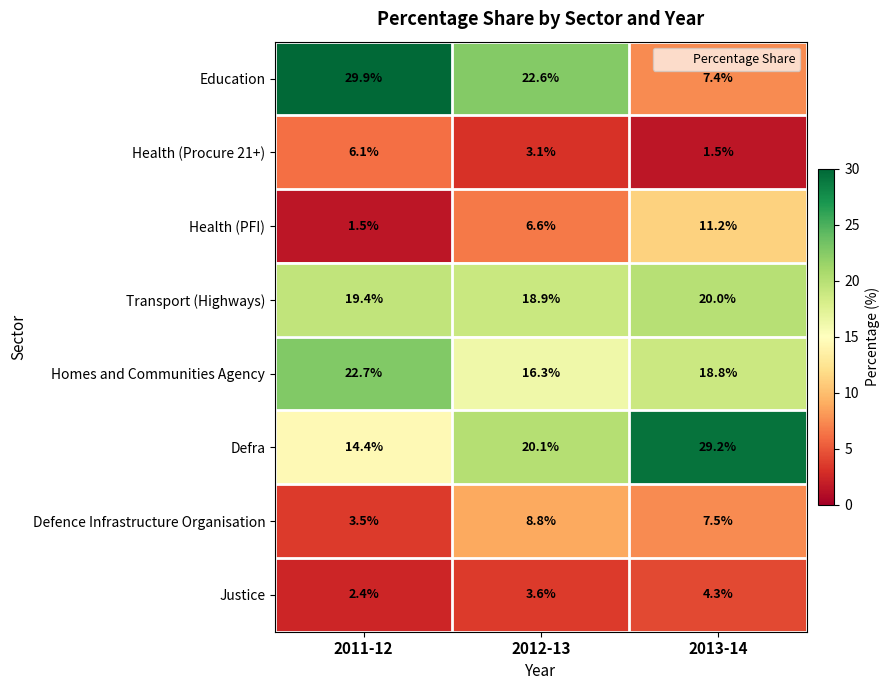

List the series in order of their peak value, highest first.

Education, Defra, Homes and Communities Agency, Transport (Highways), Health (PFI), Defence Infrastructure Organisation, Health (Procure 21+), Justice